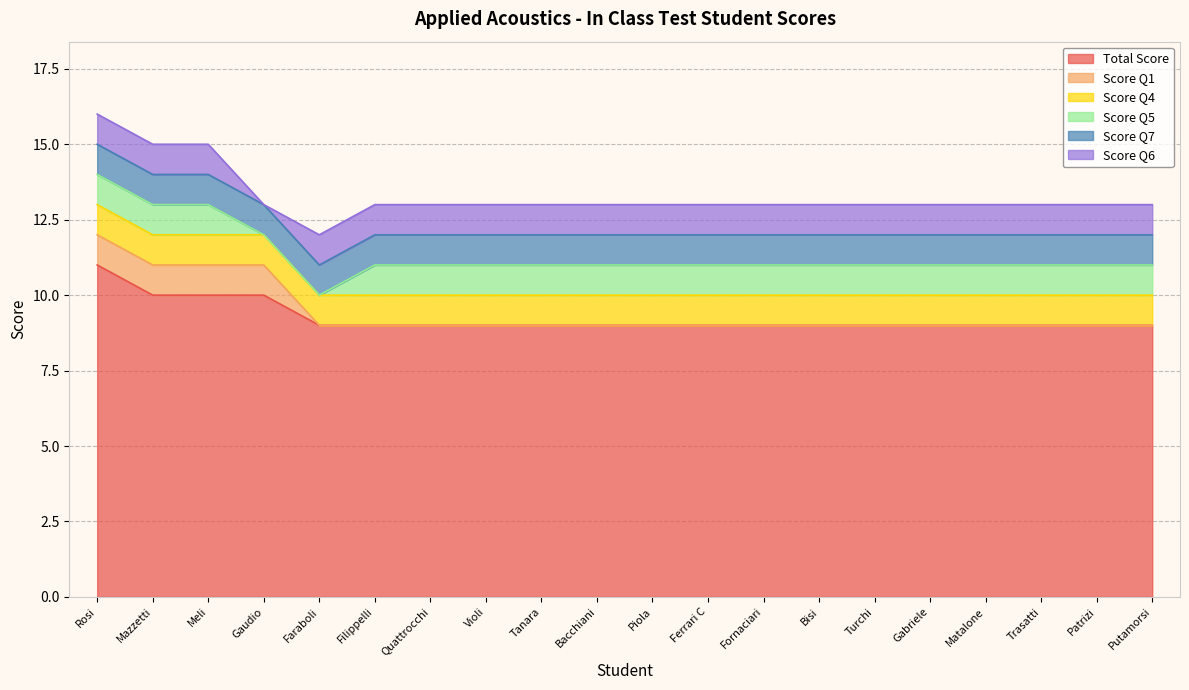

Which label corresponds to the smallest value in the chart?

Faraboli